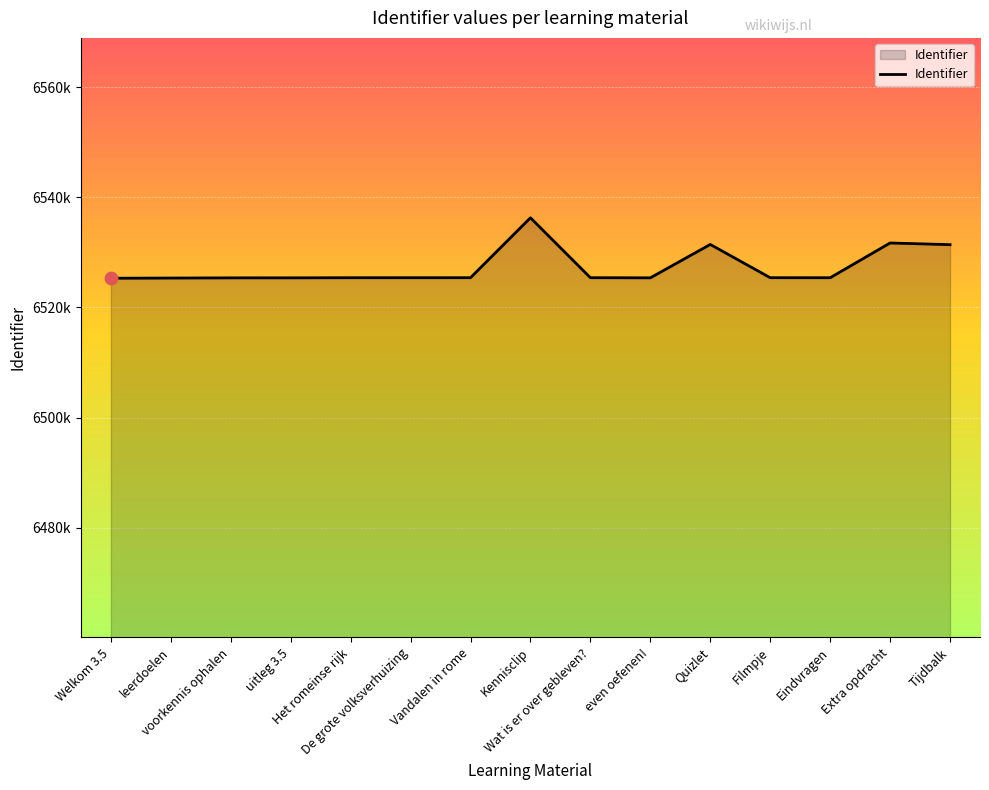

Approximately how many times larger is the value at De grote volksverhuizing compared to Tijdbalk?

1.0